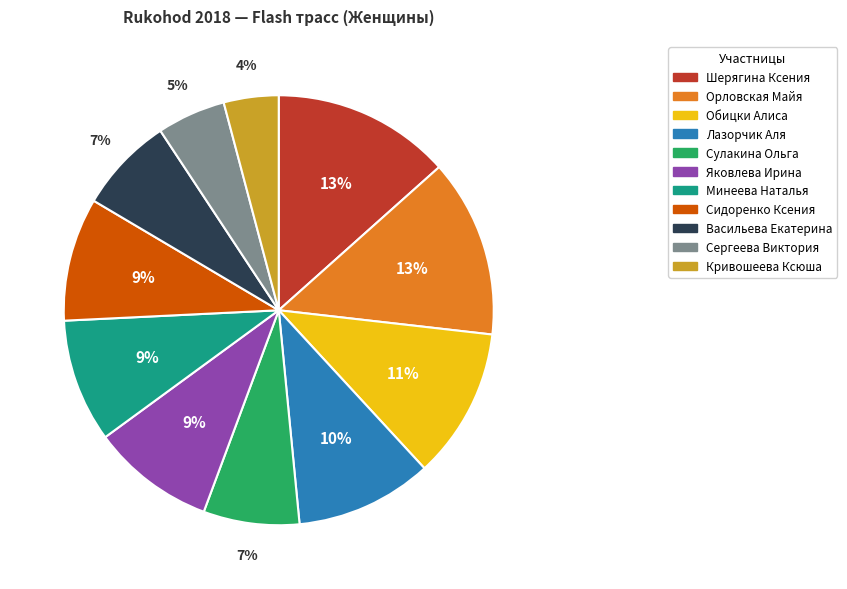

To the nearest percent, what is the difference between the Орловская Майя and Васильева Екатерина slice percentages?

6%